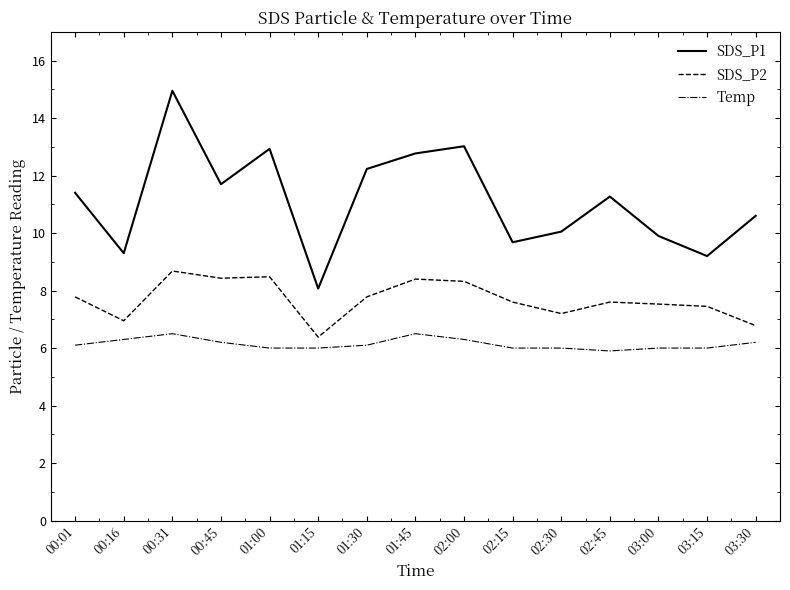

Between 01:00 and 01:45, which series saw the biggest shift?

Temp